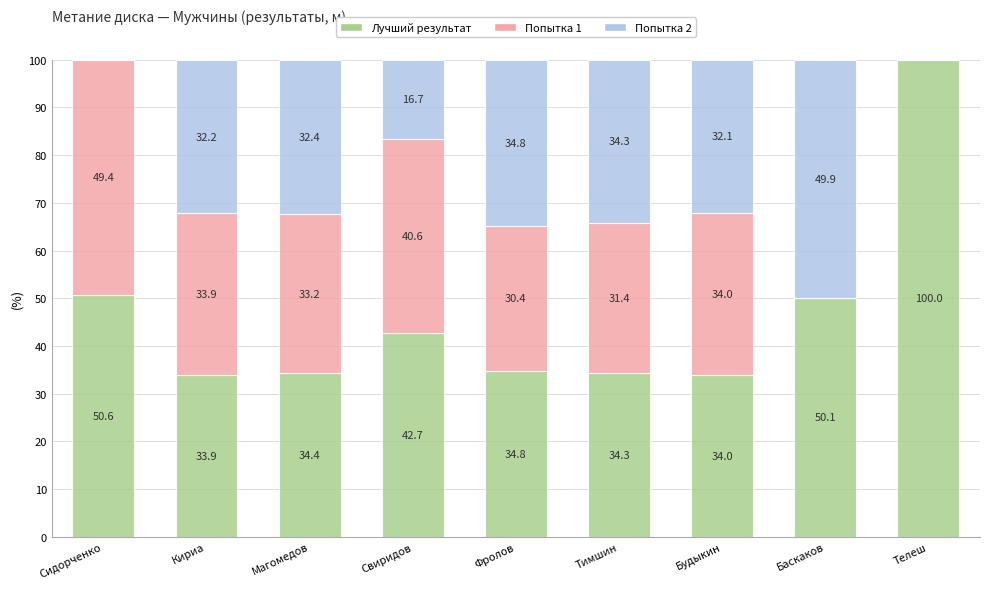

How many values in the Лучший результат series exceed 34?

7